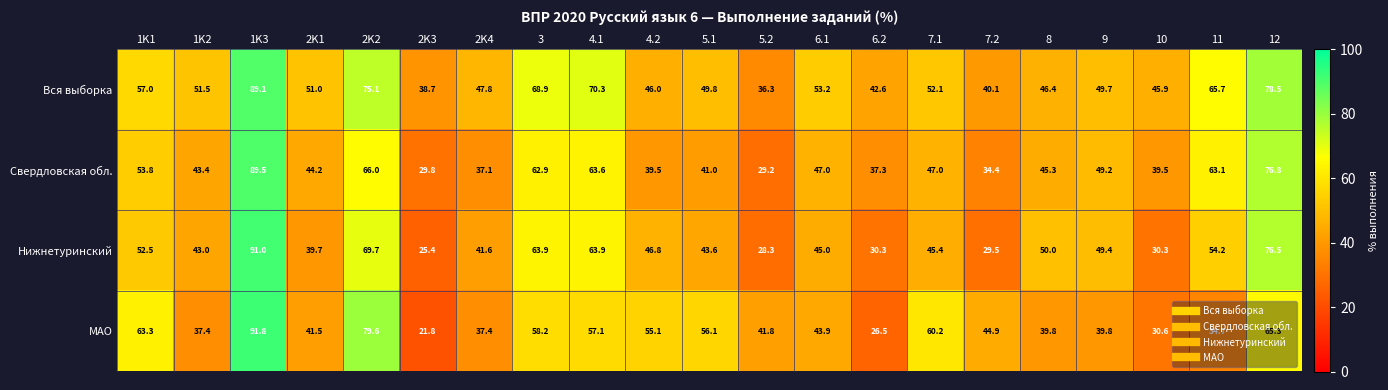

At how many categories does at least one series exceed 69?

4